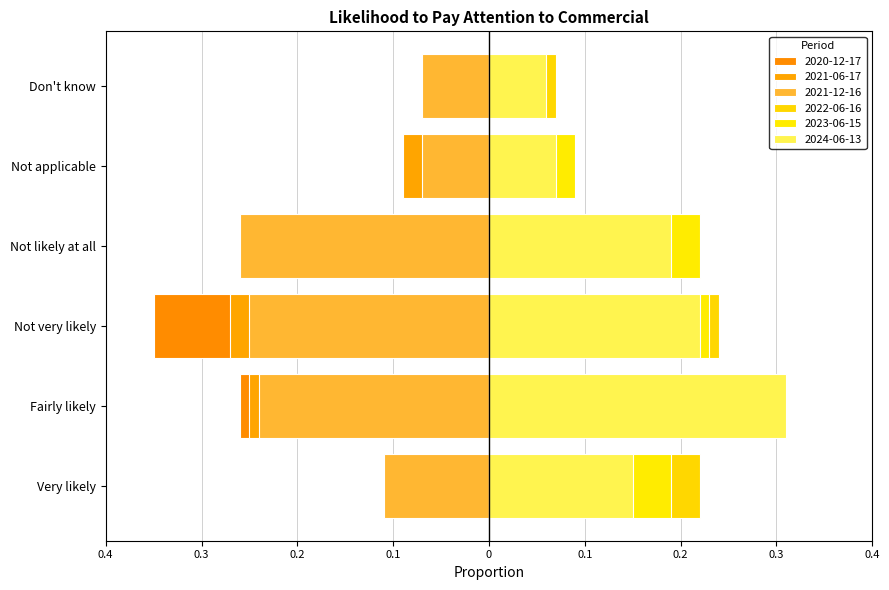

How many 2022-06-16 values are between 0 and 1?

6